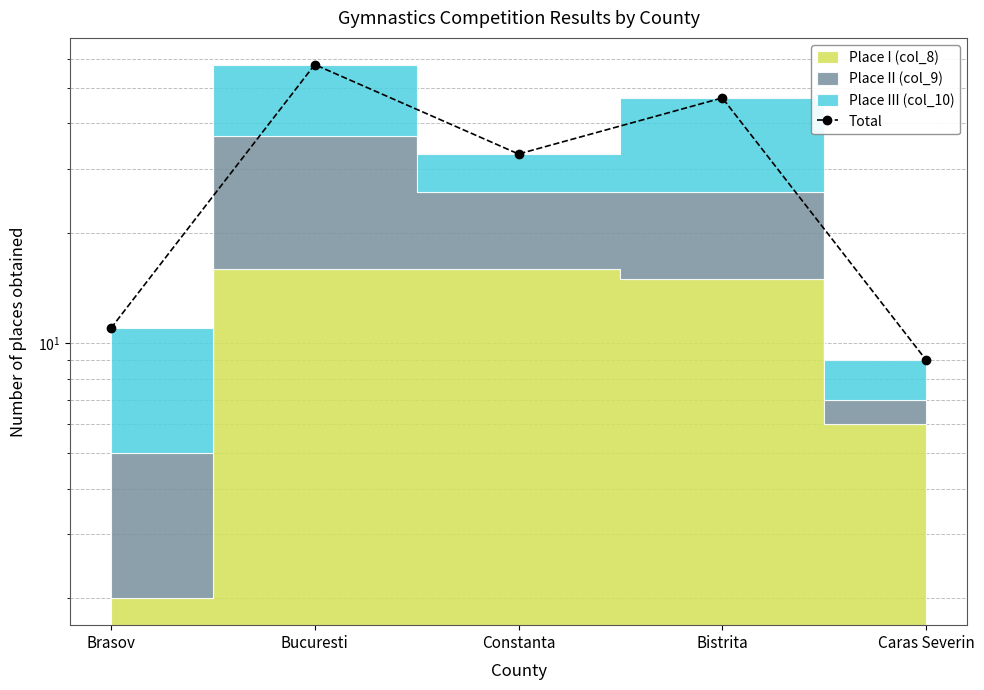

What is the difference between the maximum and minimum values?

49